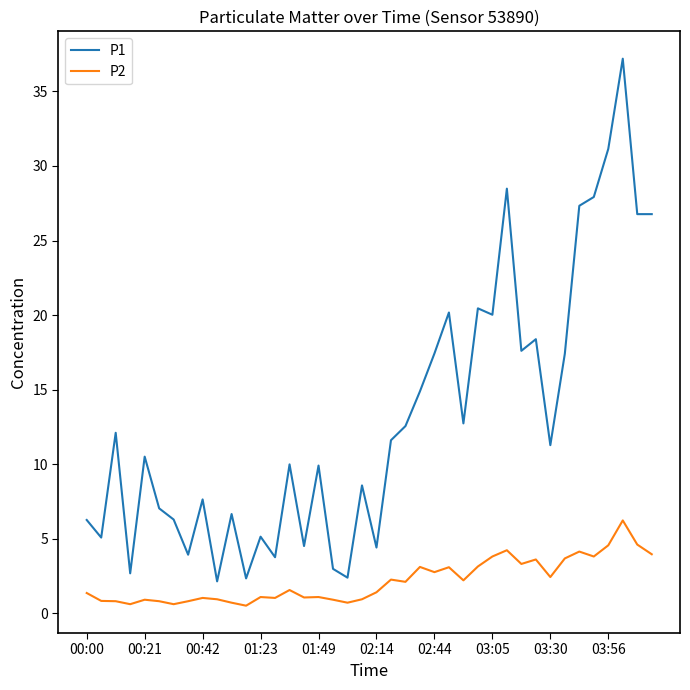

True or false: P2 and P1 cross at least once.

False